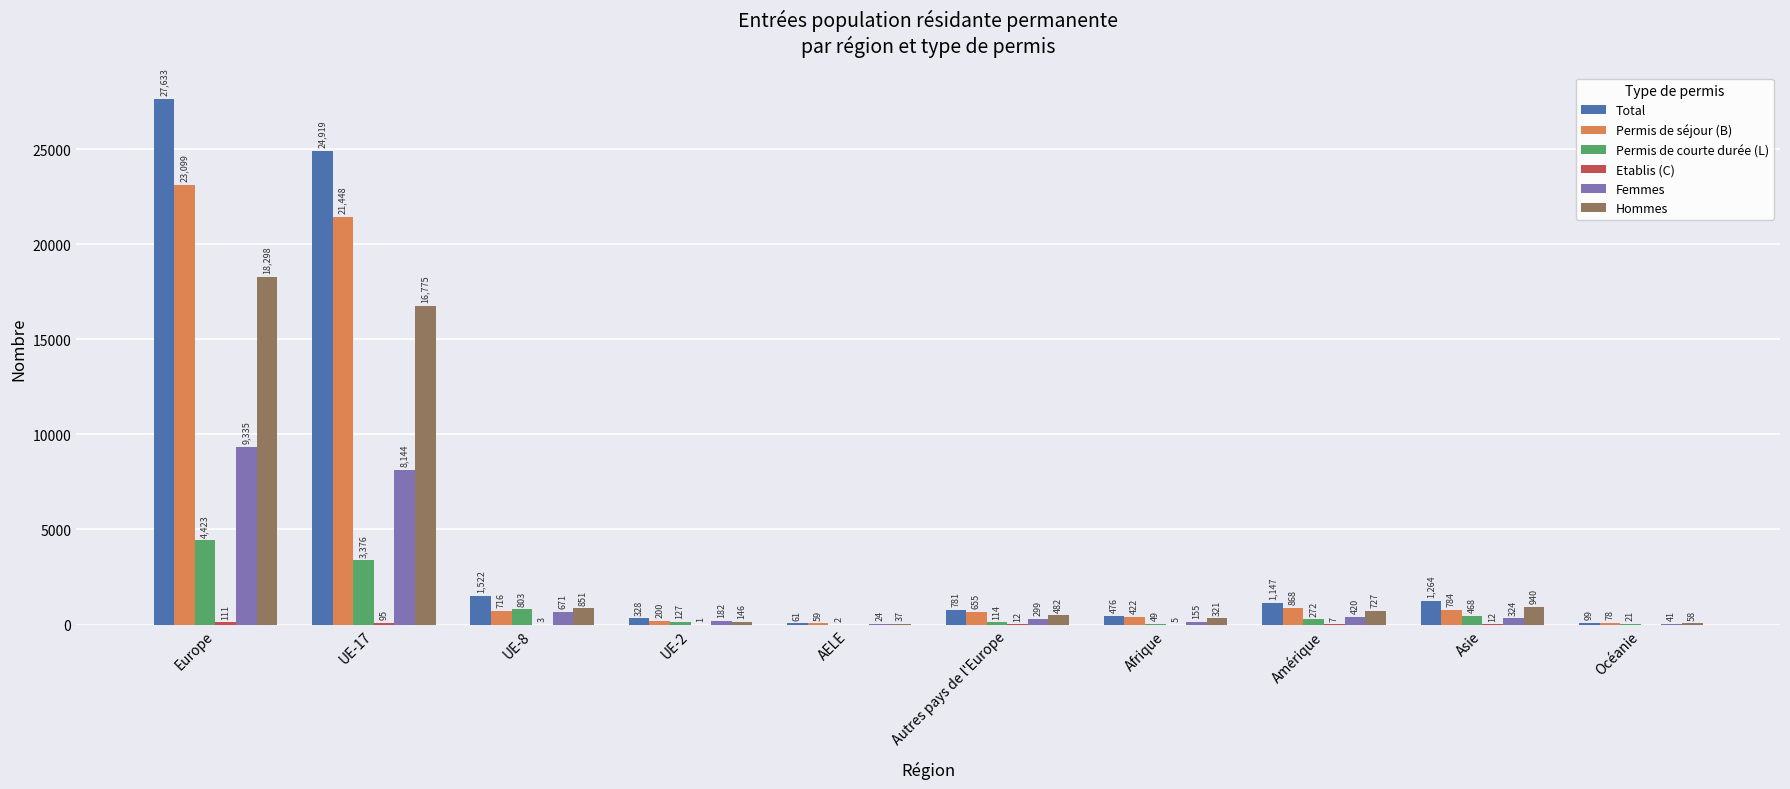

The Permis de courte durée (L) series shows 49 at Afrique. True or false?

True